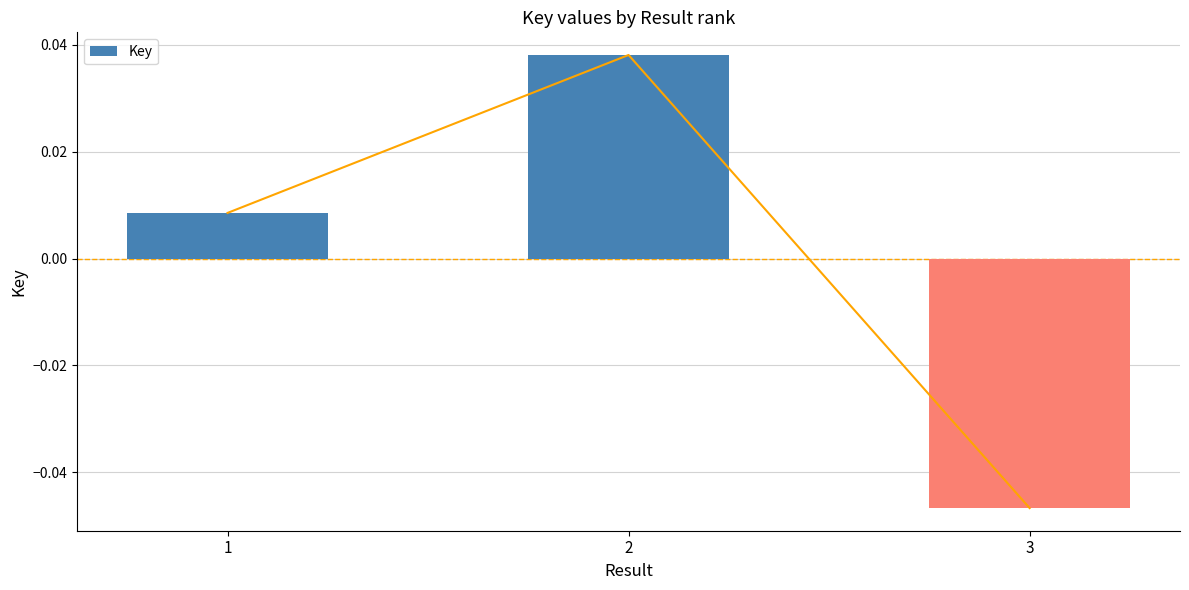

Reading right to left, what are all the values shown in this chart?

3=-0.0	2=0.0	1=0.0